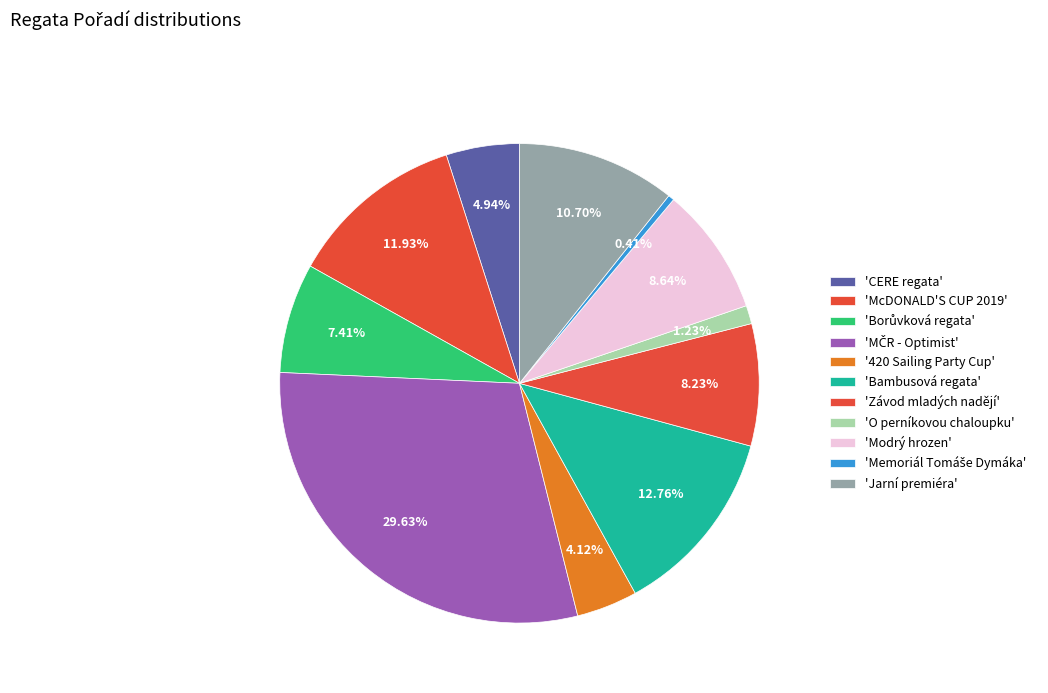

How many segments does this pie chart have?

11